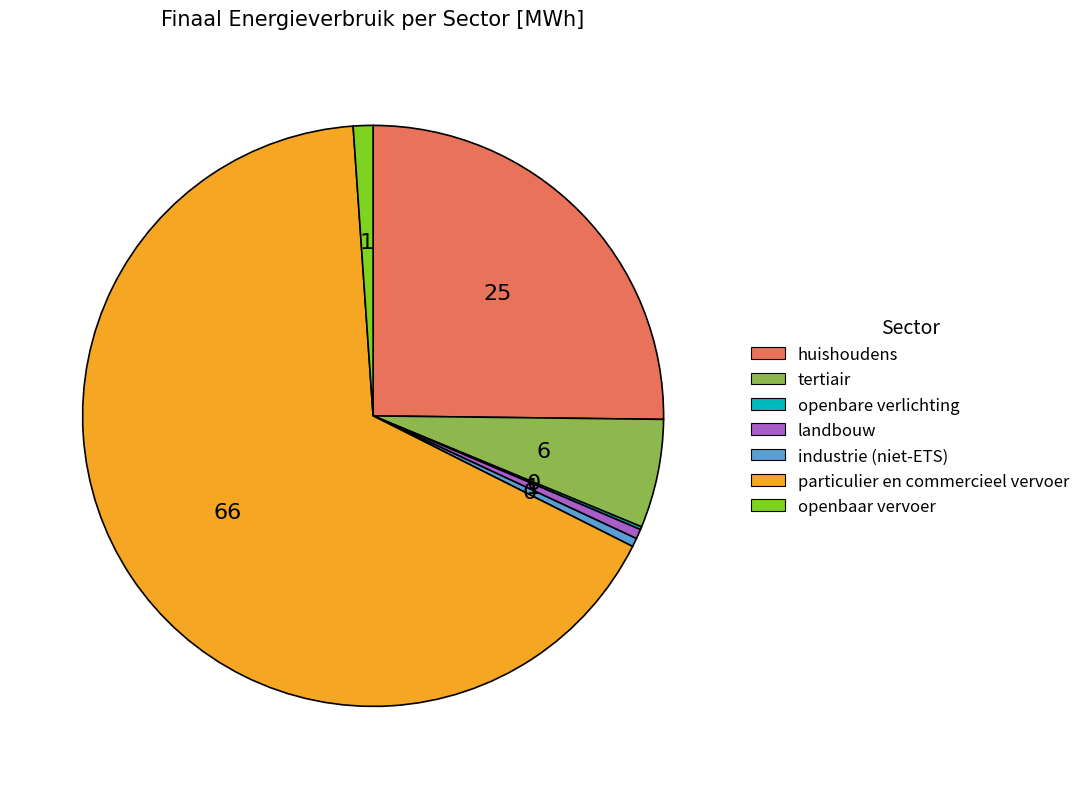

Is it true that huishoudens is 36% of the pie?

False